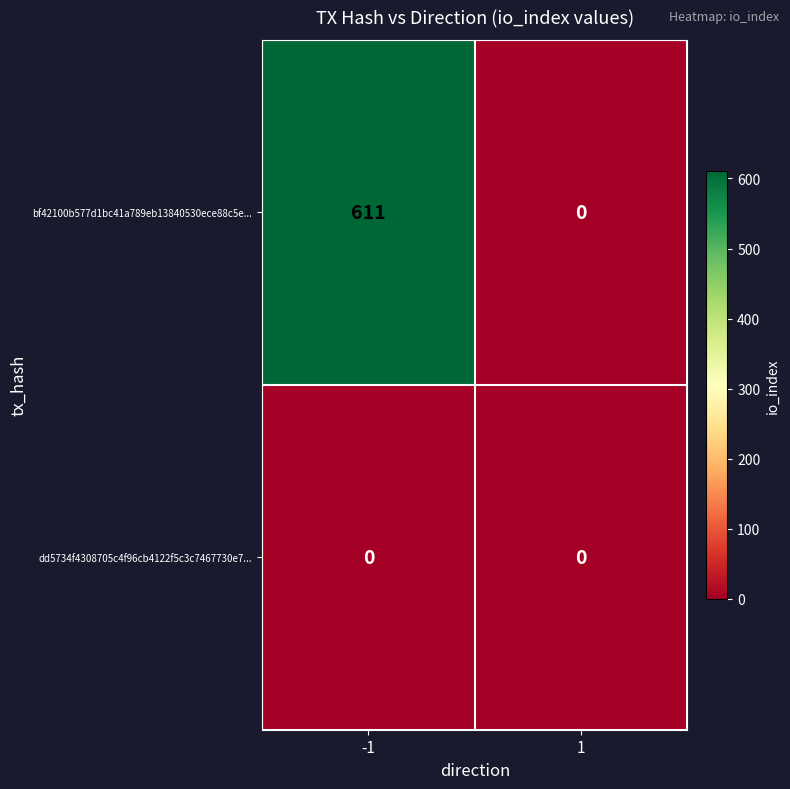

Reading left to right, what are all the values shown in this chart?

bf42100b577d1bc41a789eb13840530ece88c5e...: -1=611	1=0
dd5734f4308705c4f96cb4122f5c3c7467730e7...: -1=0	1=0